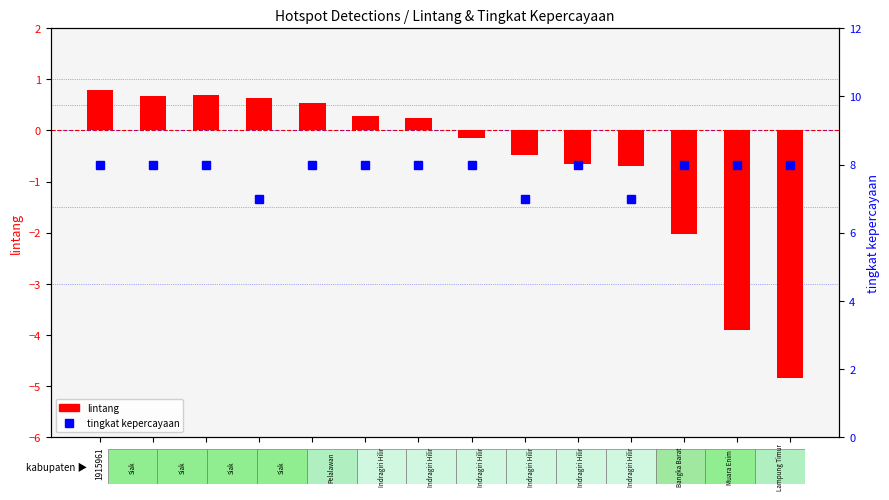

What is the maximum value shown in the chart?

8.0